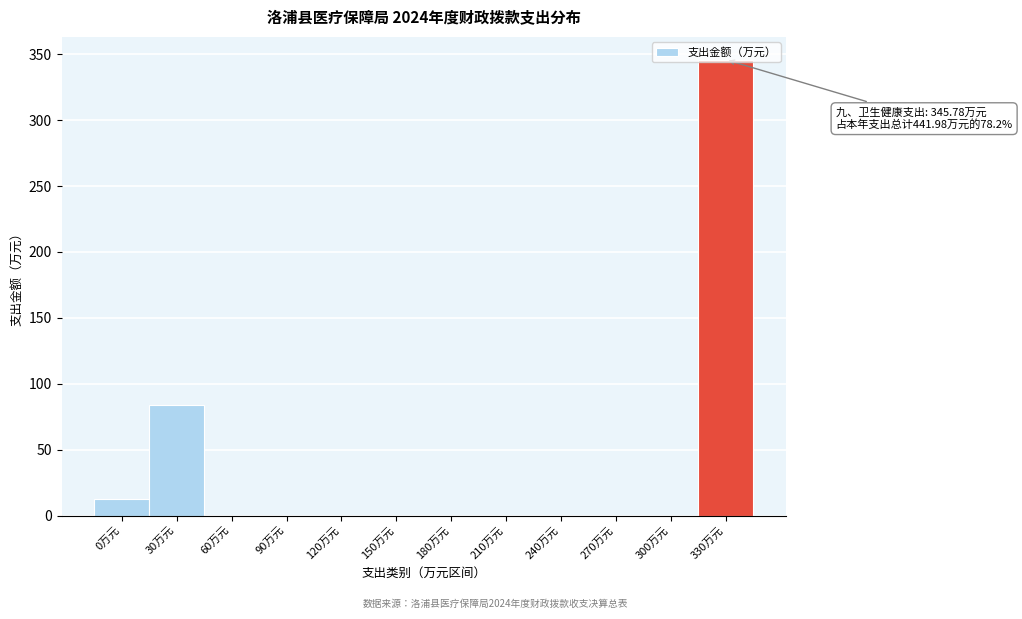

The value at 270万元 is 216.8. True or false?

False